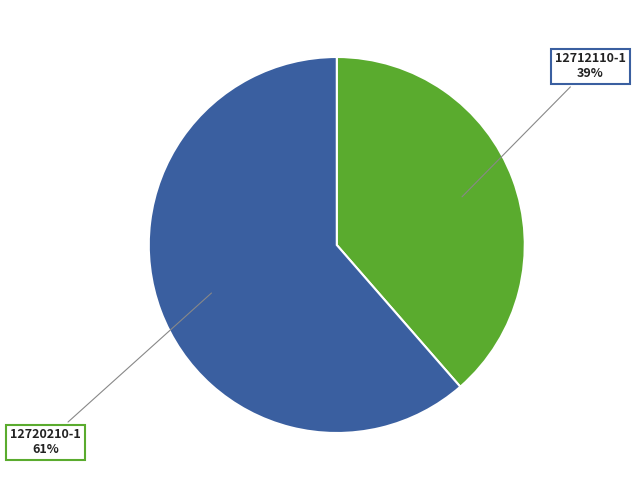

To the nearest percent, what is the average slice percentage?

50%